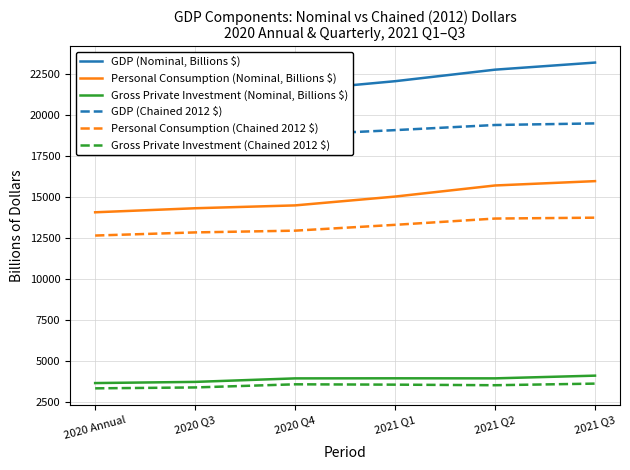

True or false: Personal Consumption (Nominal, Billions $) has a value of 9023.9 at 2021 Q3.

False